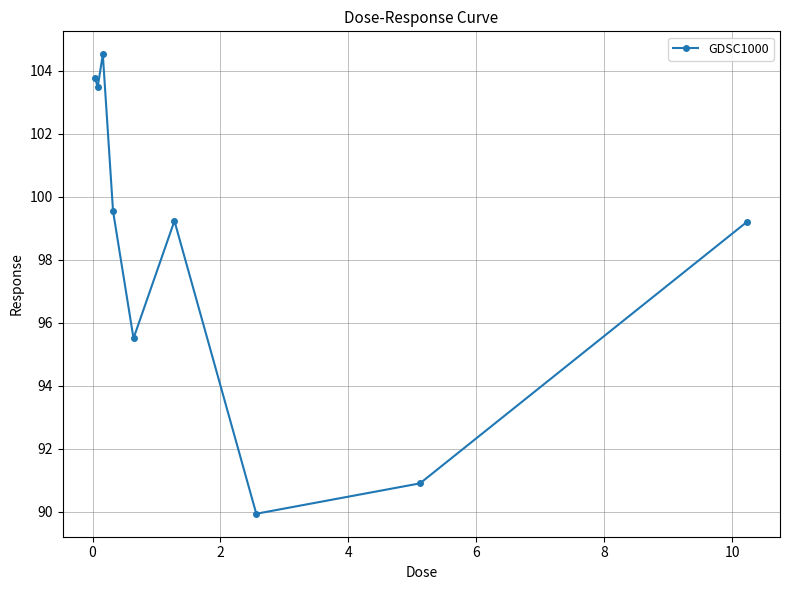

What is the minimum value shown in the chart?

89.9